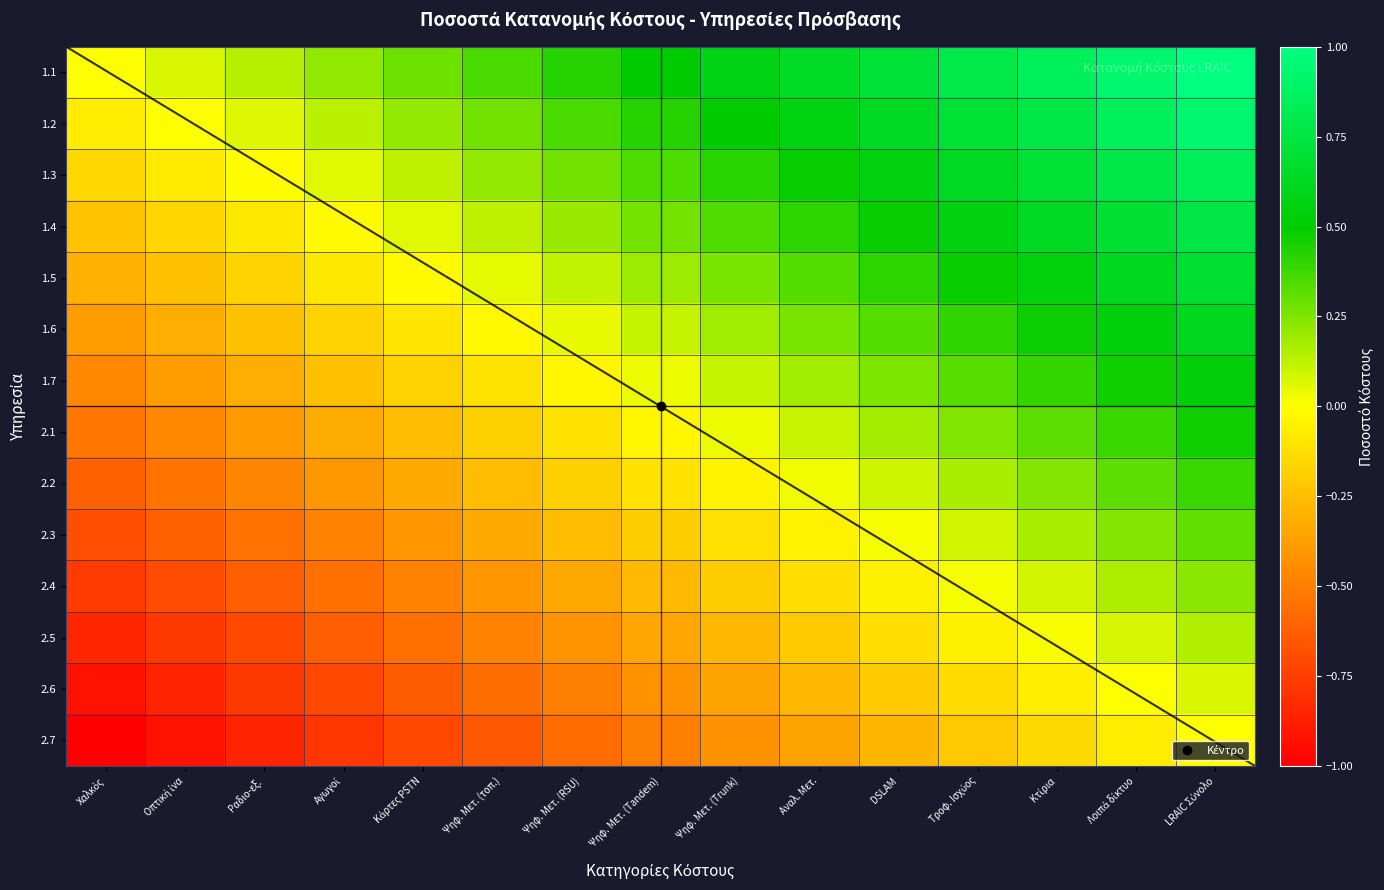

At which category is the sum across all series the highest?

LRAIC Σύνολο